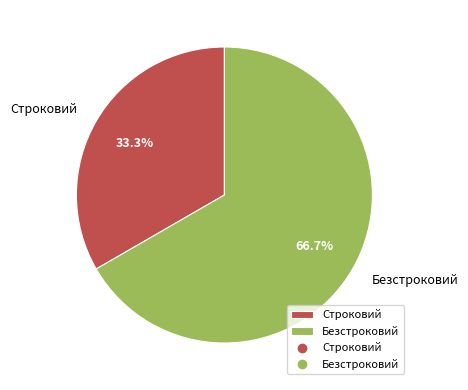

Rank the categories by value from lowest to highest.

Строковий, Безстроковий